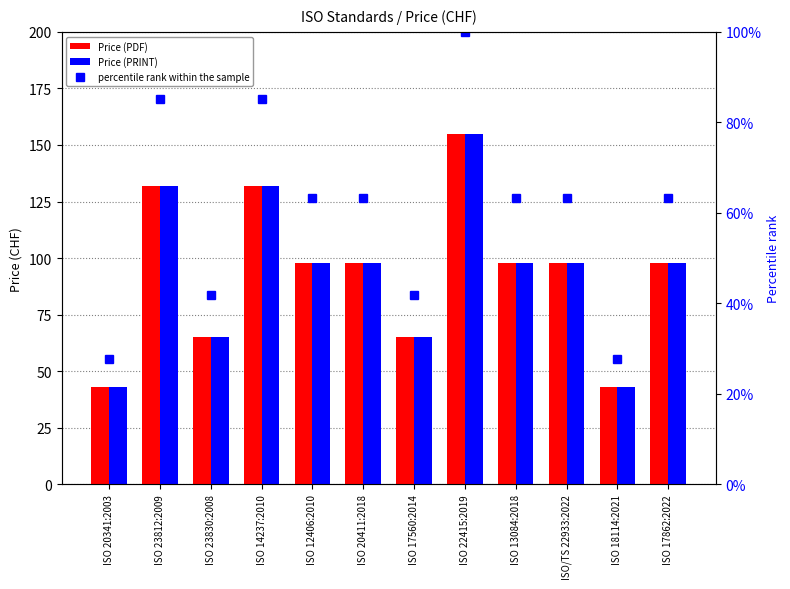

True or false: percentile rank within the sample has a value of 113.3 at ISO 13084:2018.

False